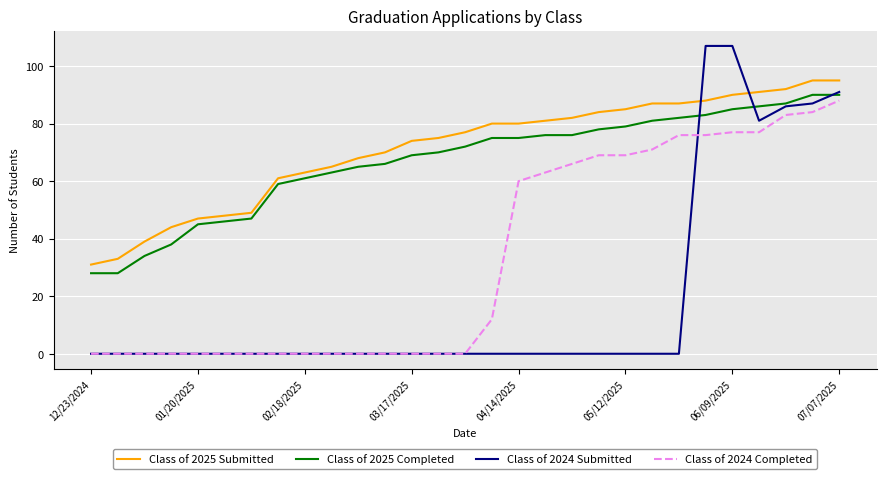

Rank the series by their maximum value, from lowest to highest.

Class of 2024 Completed, Class of 2025 Completed, Class of 2025 Submitted, Class of 2024 Submitted